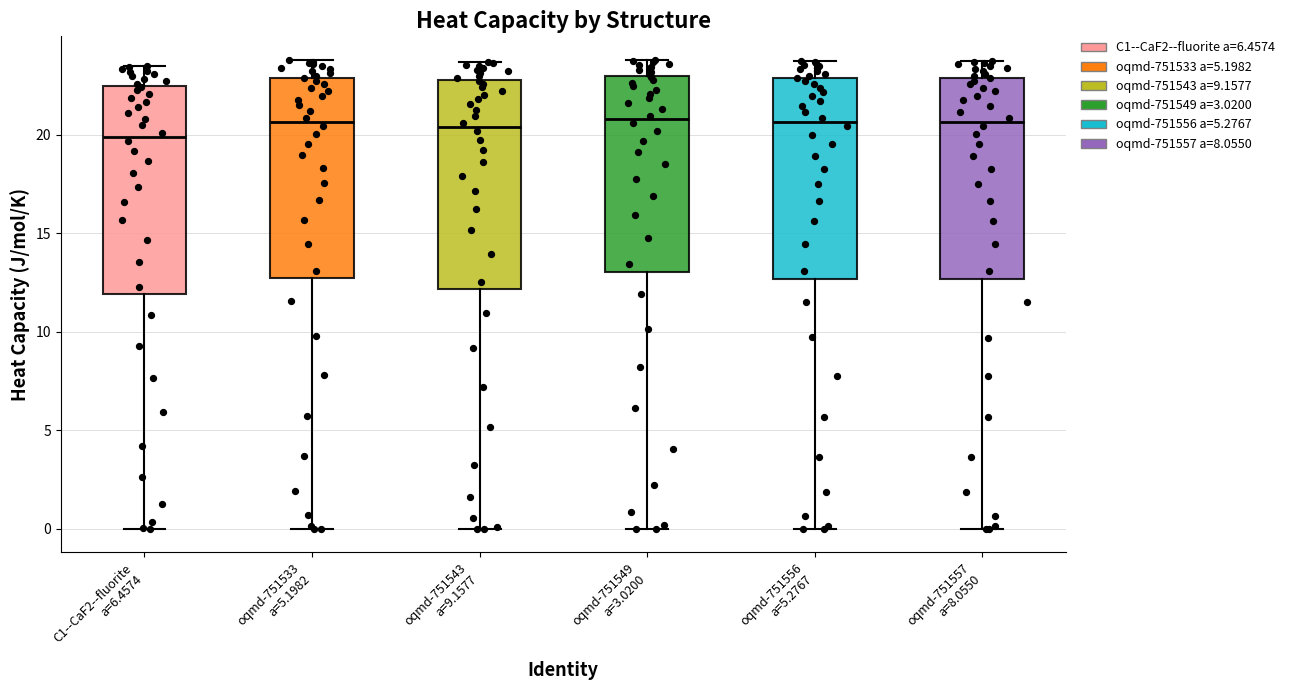

Which box has the lowest median line?

C1--CaF2--fluorite a=6.4574